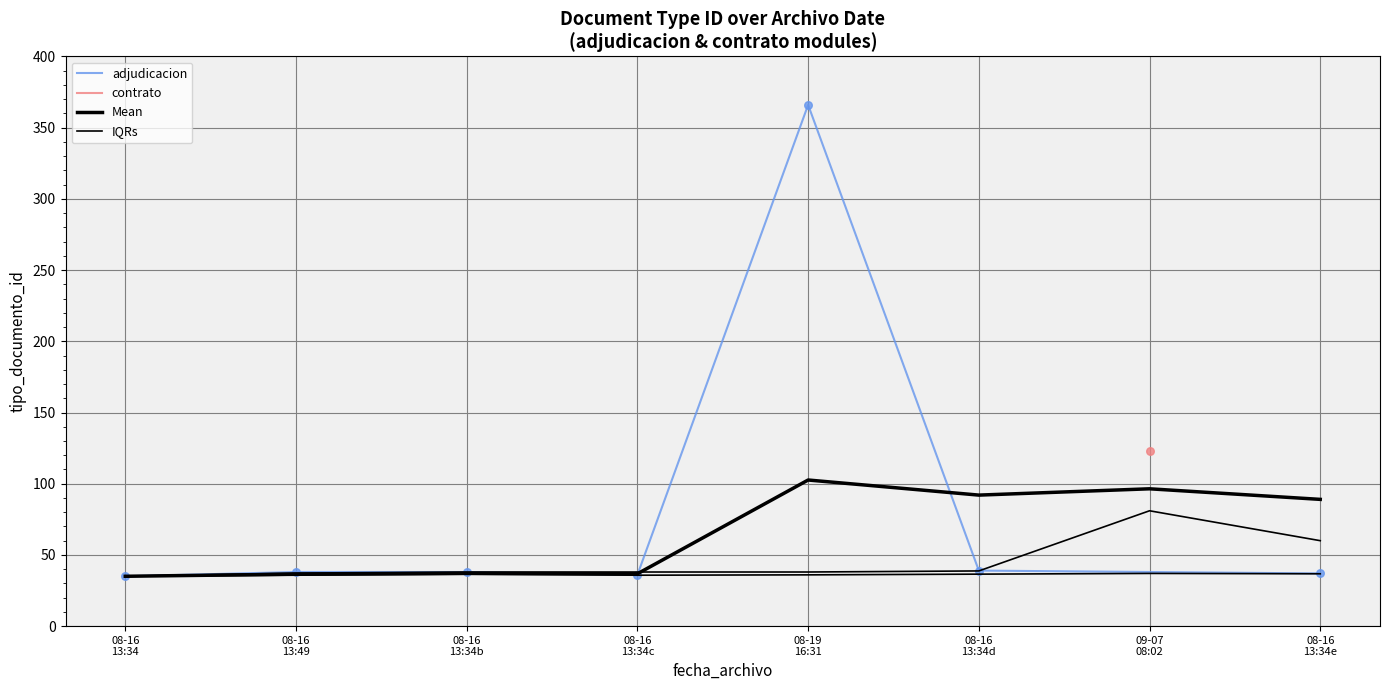

What is the change in value from 2016-08-16 13:34 to 2016-09-07 08:02?

+87